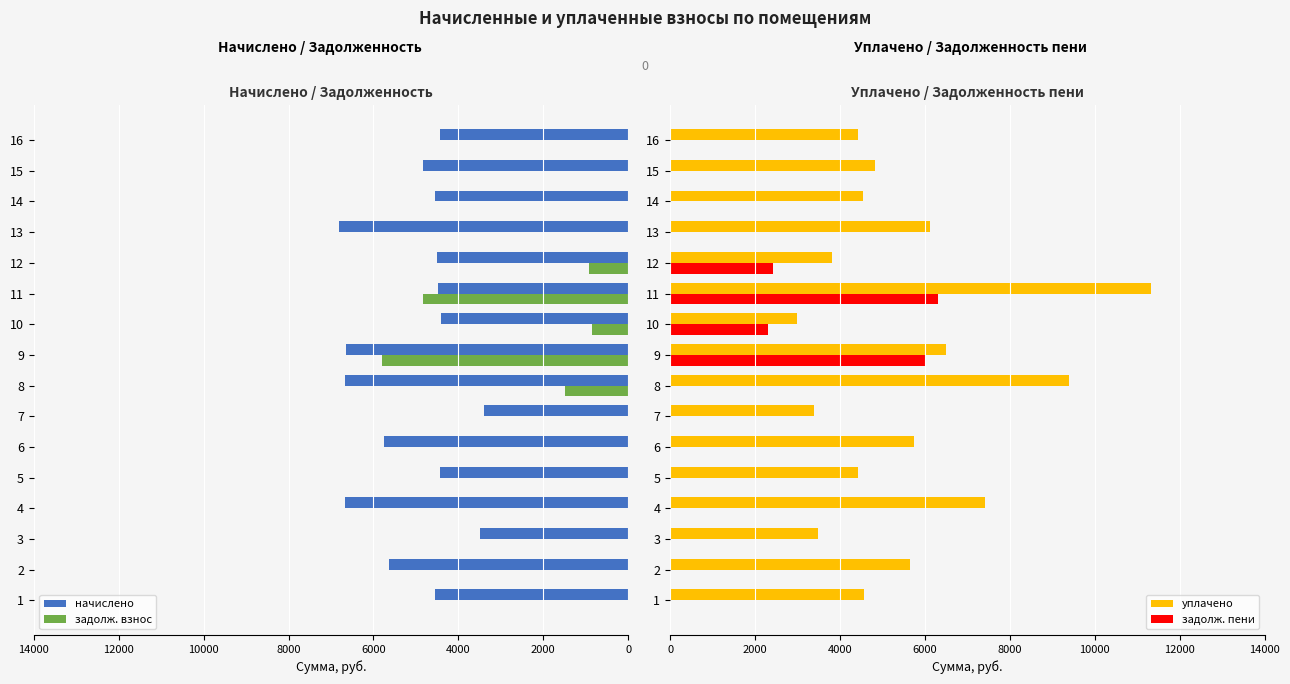

Where is задолж. пени nearest to the value 3158?

12